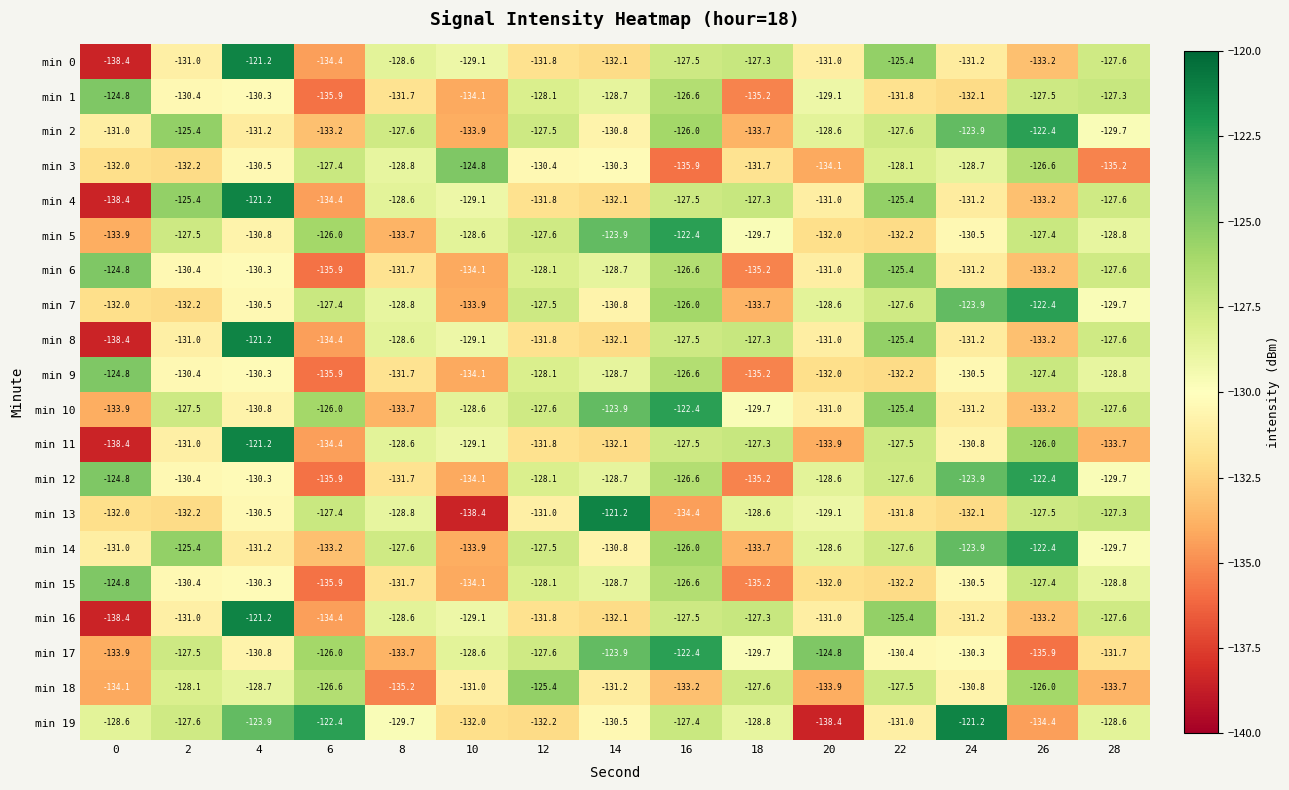

Rank the categories by min 6 value from highest to lowest.

0, 22, 16, 28, 12, 14, 4, 2, 20, 24, 8, 26, 10, 18, 6